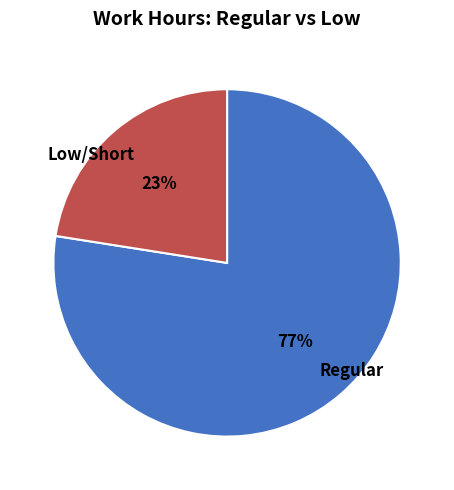

Do Low/Short and Regular together represent more than half of the pie?

Yes